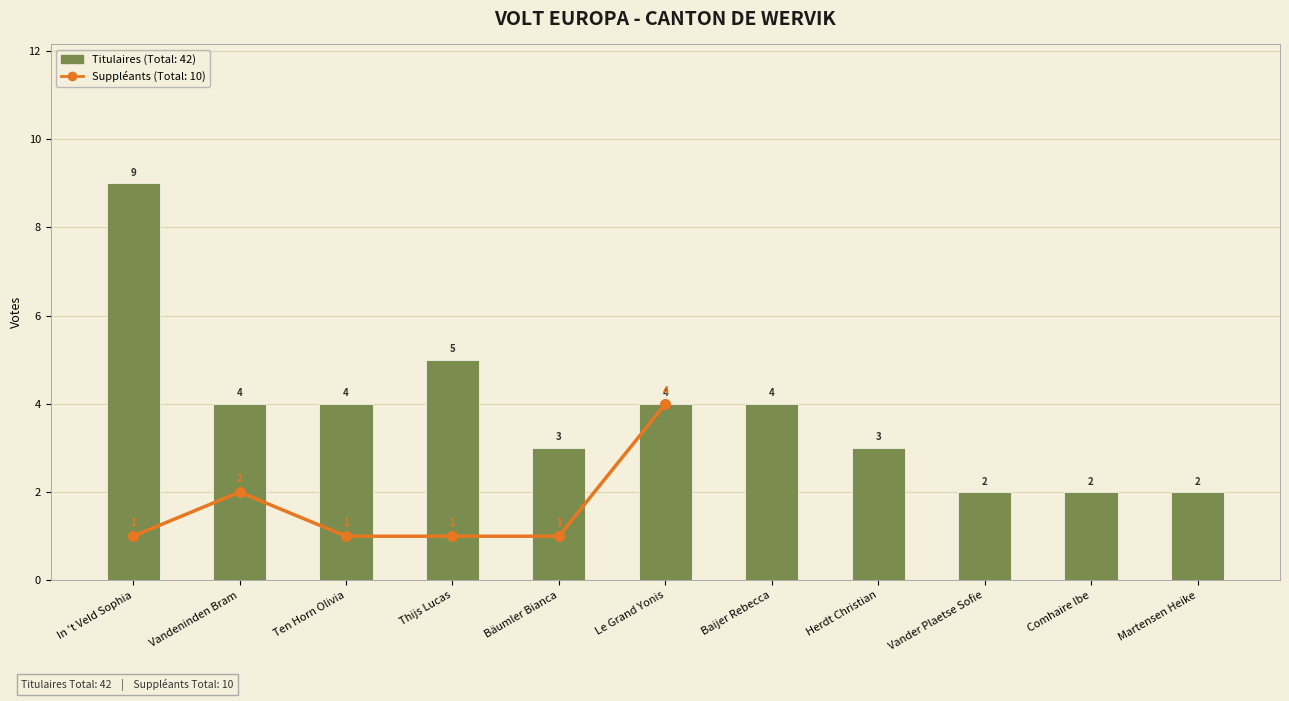

What is the difference between the maximum and minimum values?

7